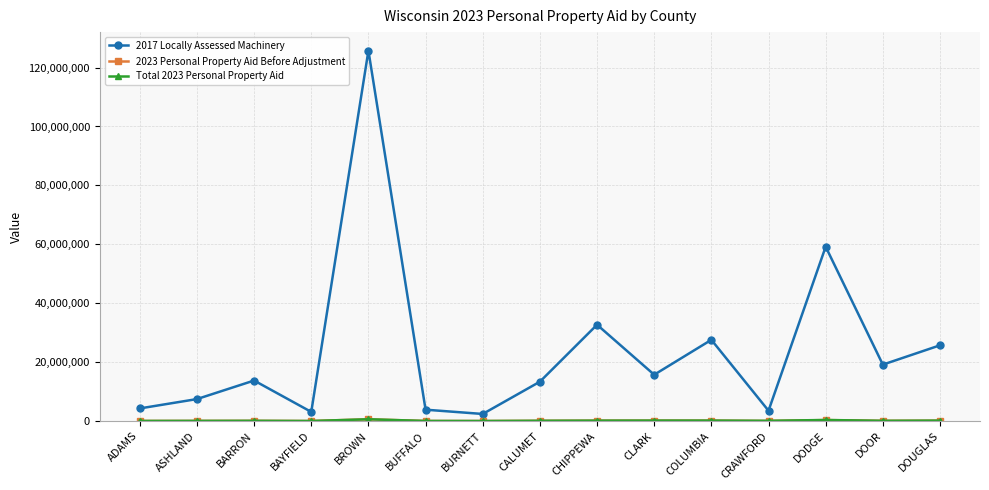

What is the difference between the maximum and second lowest values in the 2017 Locally Assessed Machinery series?

122652727.0